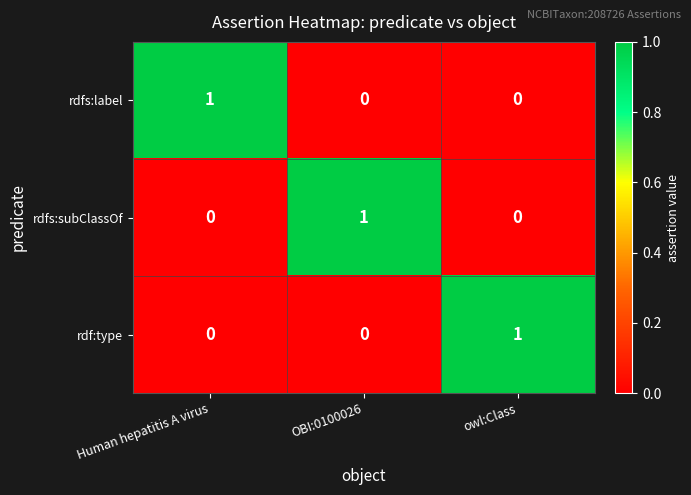

The value of rdfs:subClassOf at owl:Class is 0. True or false?

True